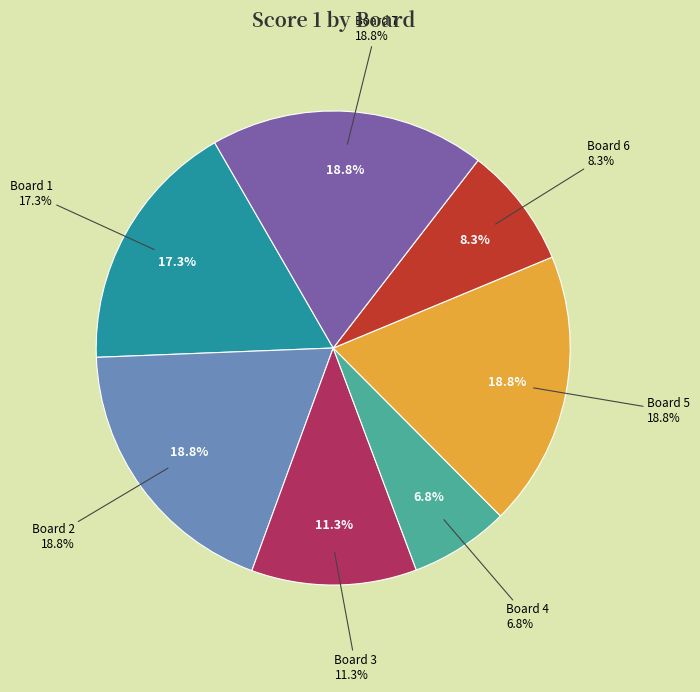

How many slices are in this pie chart?

7